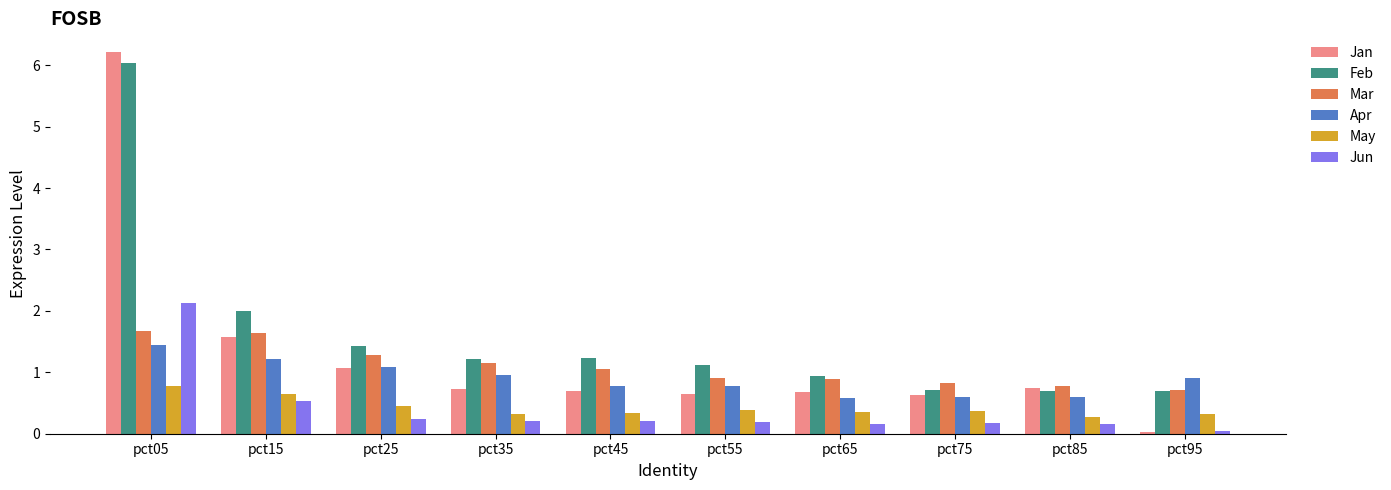

Which category has the highest value across all series?

pct05